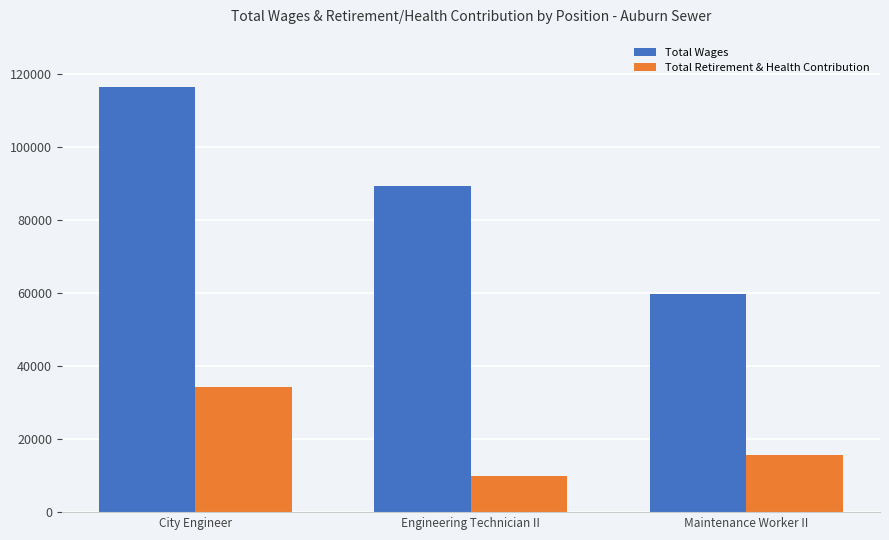

Is it true that Total Retirement & Health Contribution equals 15648 at Maintenance Worker II?

True